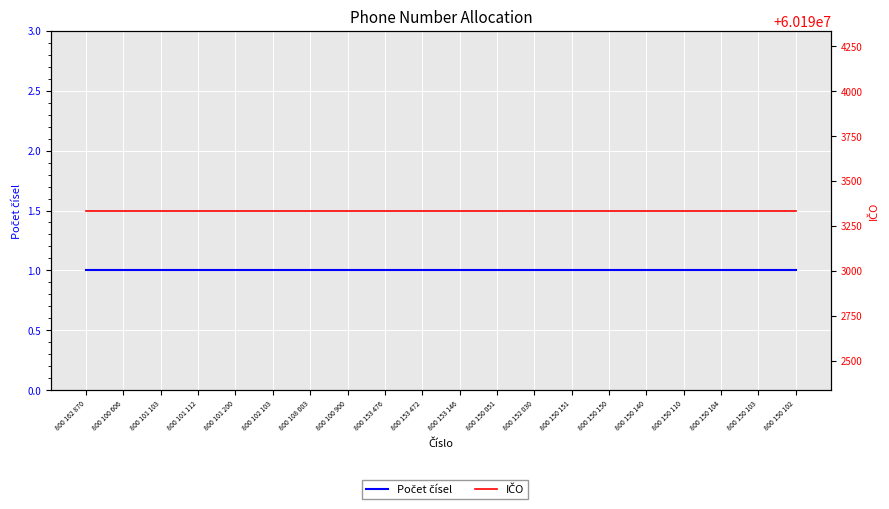

What is the value of the IČO point at the 9th from the left?

60193336